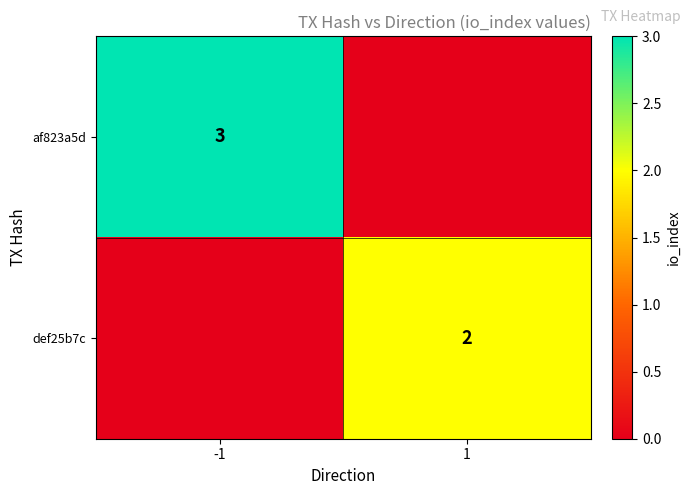

The value of def25b7c at 1 is 2. True or false?

True